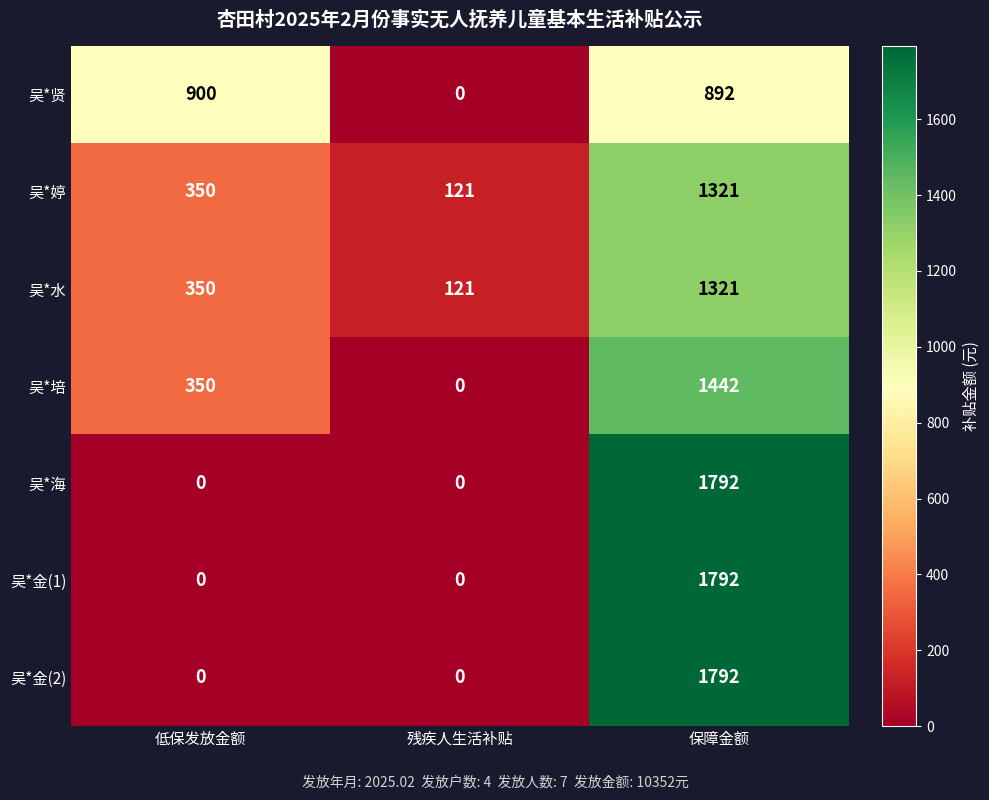

List the labels in order of 吴*婷 value, smallest first.

残疾人生活补贴, 低保发放金额, 保障金额